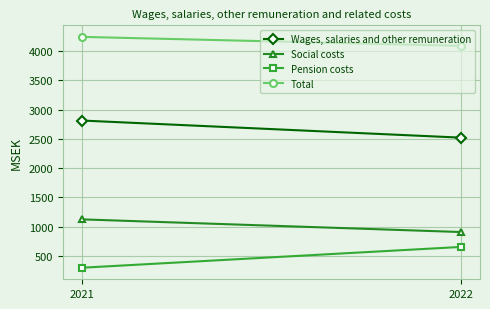

Is the value of Pension costs at 2022 greater than the value of Wages, salaries and other remuneration at 2022?

No